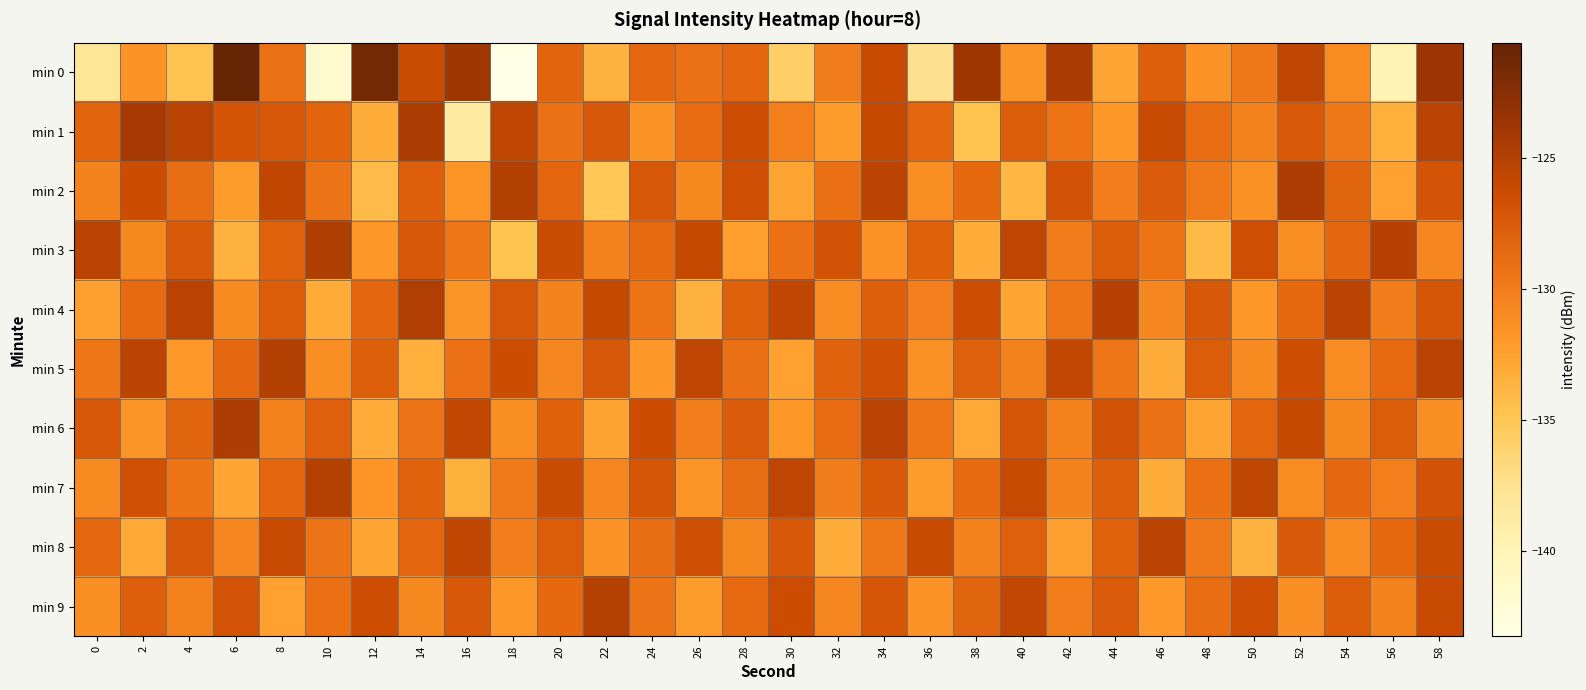

Rank the series by their maximum value, from highest to lowest.

min 0, min 1, min 2, min 6, min 3, min 4, min 5, min 7, min 9, min 8